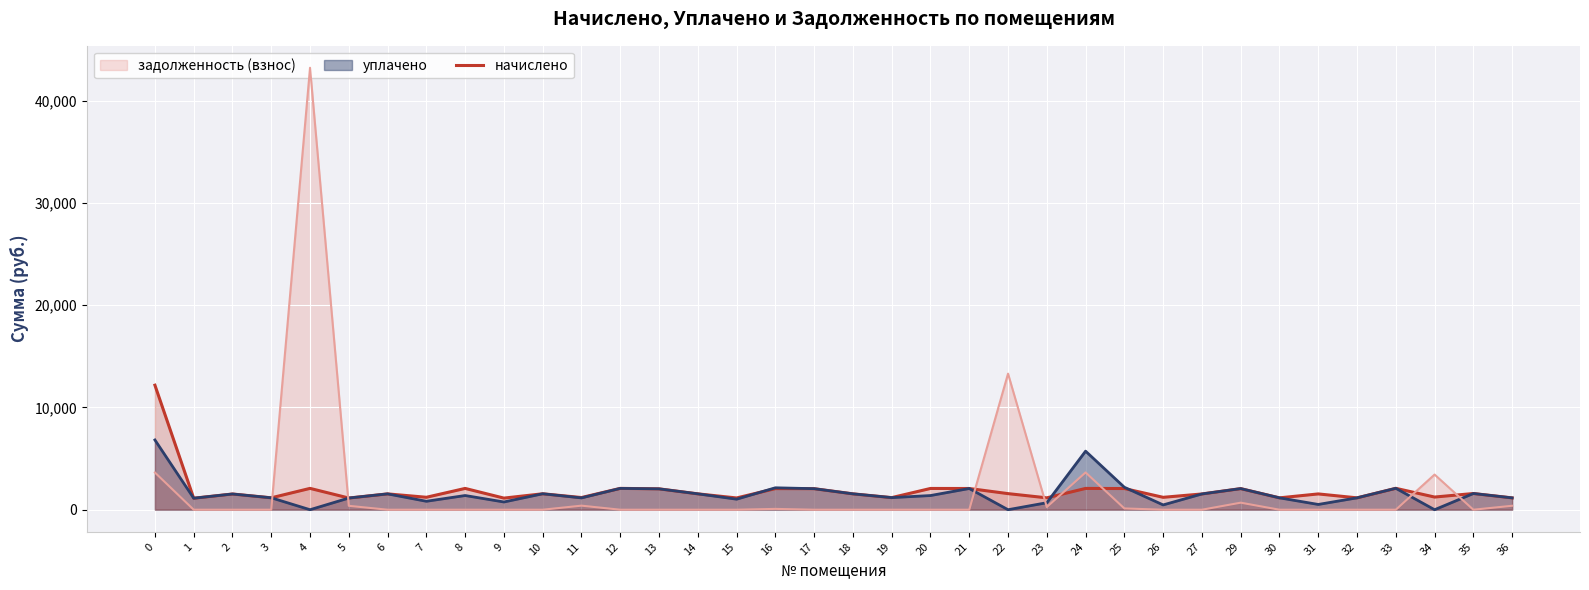

Is it true that the value at 23 is 1161.4?

True